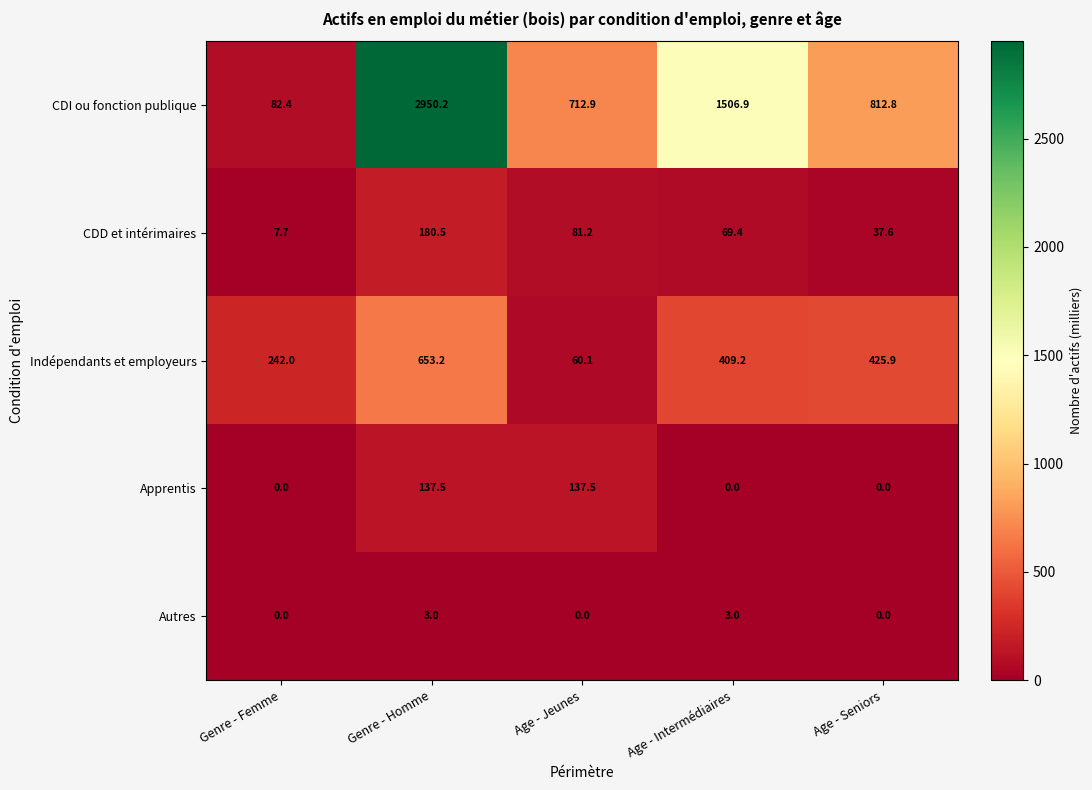

Reading left to right, extract all data points from this chart.

CDI ou fonction publique: 82.4	2950.2	712.9	1506.9	812.8
CDD et intérimaires: 7.7	180.5	81.2	69.4	37.6
Indépendants et employeurs: 242.0	653.2	60.1	409.2	425.9
Apprentis: 0.0	137.5	137.5	0.0	0.0
Autres: 0.0	3.0	0.0	3.0	0.0